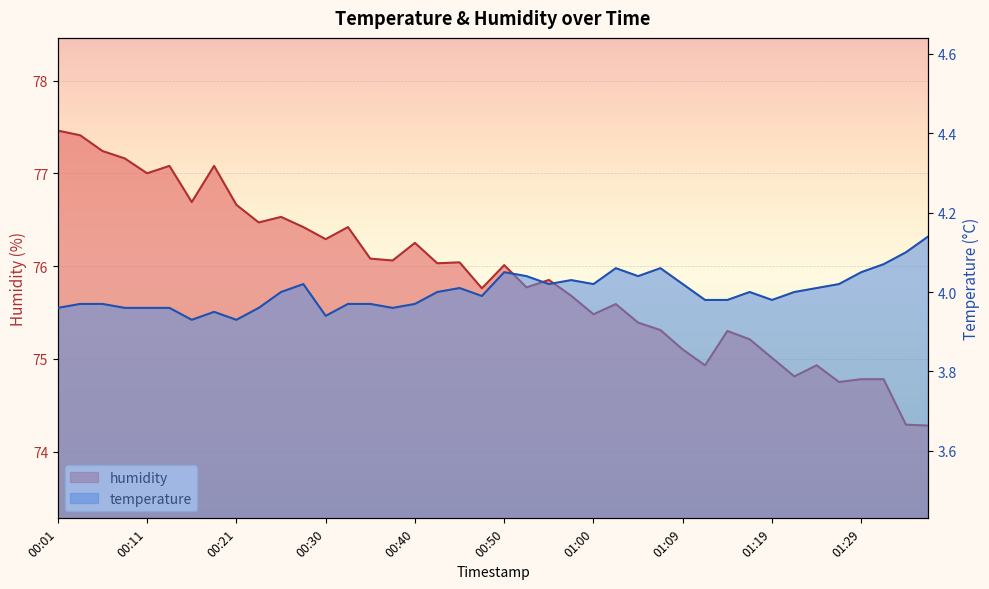

What is the difference between the maximum and second lowest values in the humidity series?

3.2